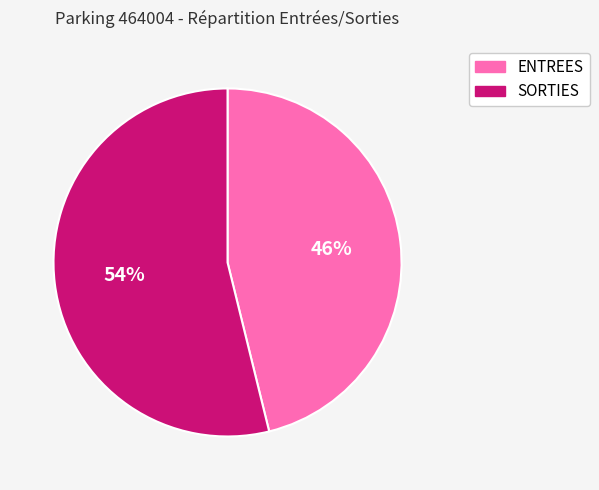

Count the number of slices in the pie.

2